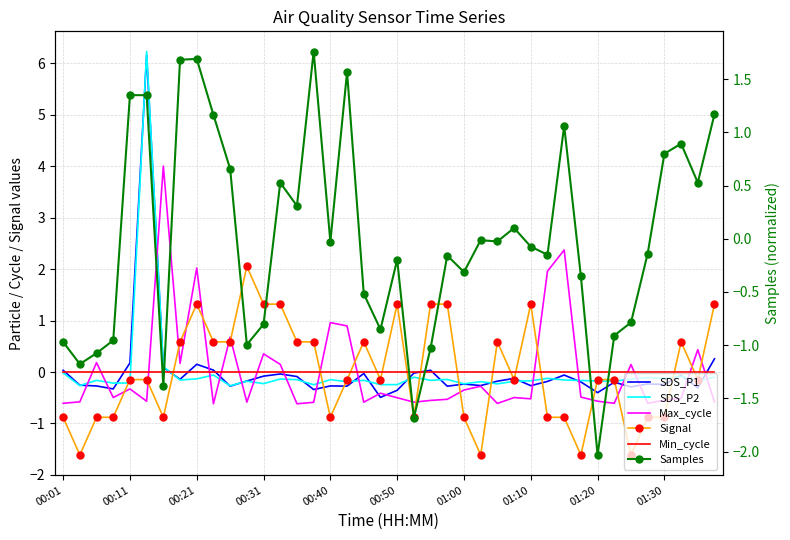

True or false: SDS_P1 has more than 0 interior local peaks.

True